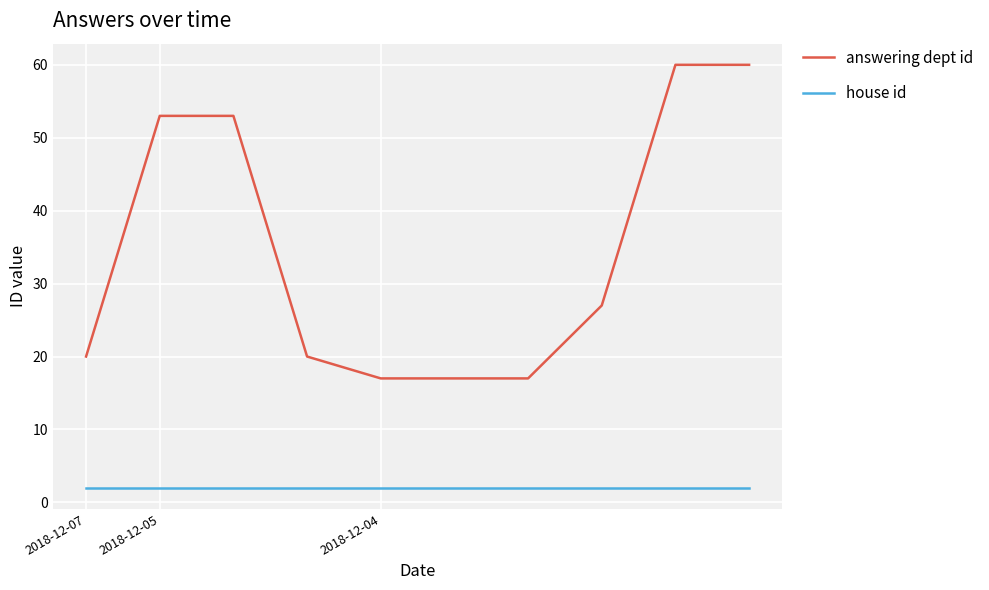

Which series has the largest total across all categories?

answering dept id